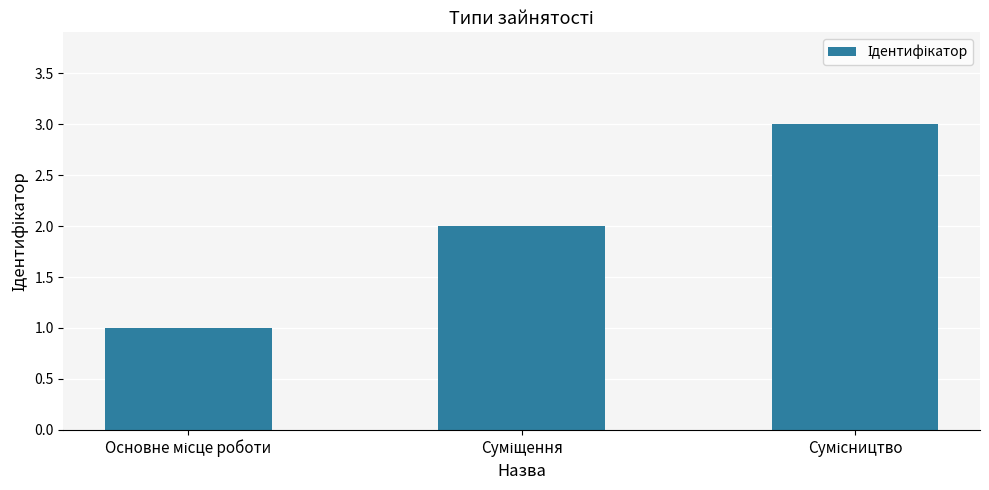

Reading left to right, what are all the values shown in this chart?

1	2	3